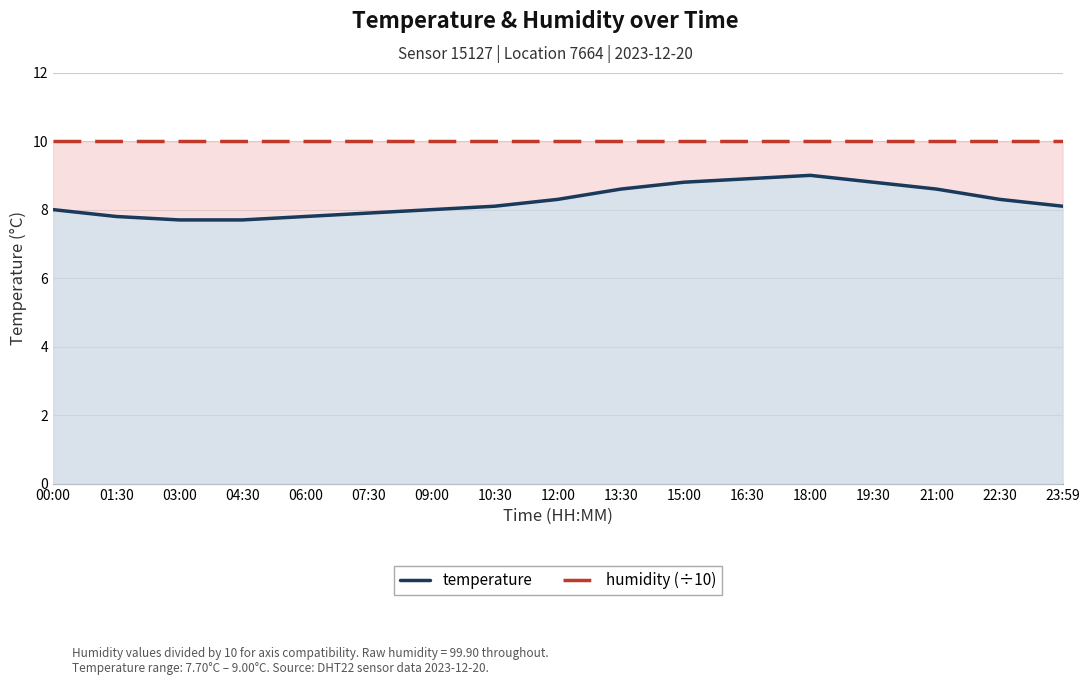

At which label does temperature first exceed 8?

10:30